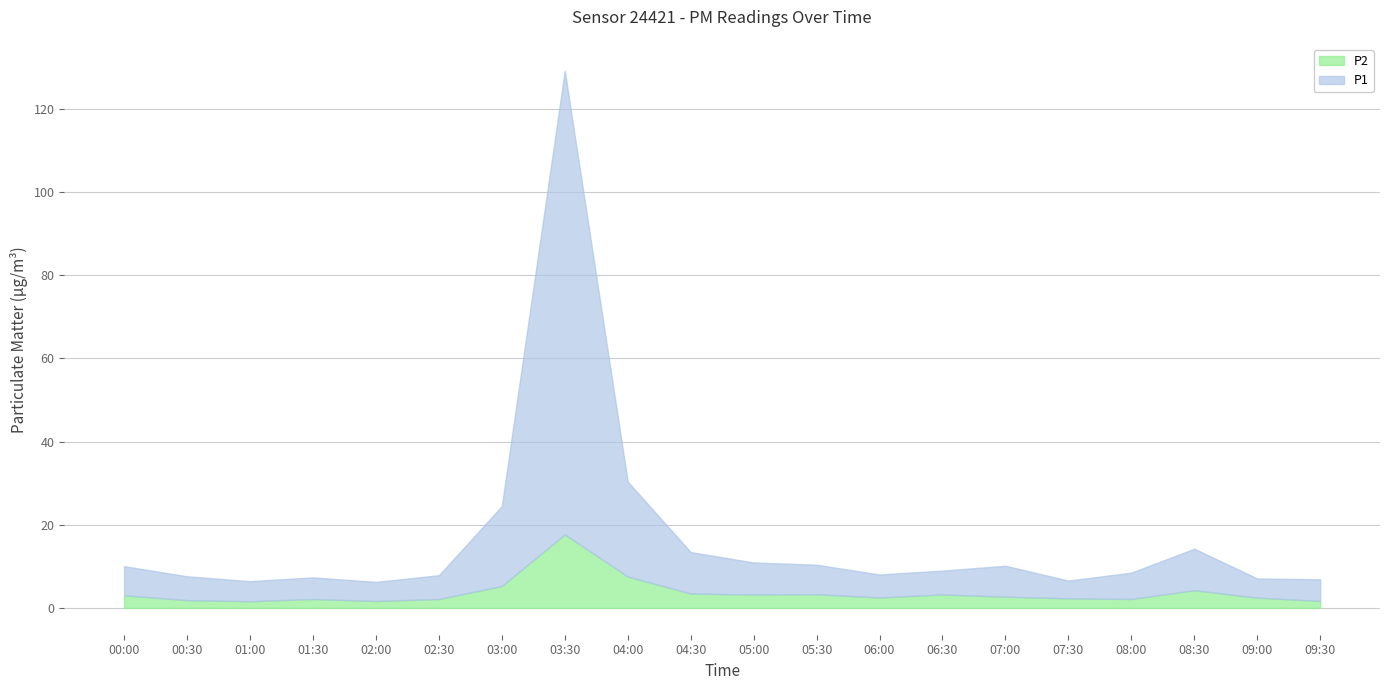

How many distinct data groups are displayed?

2